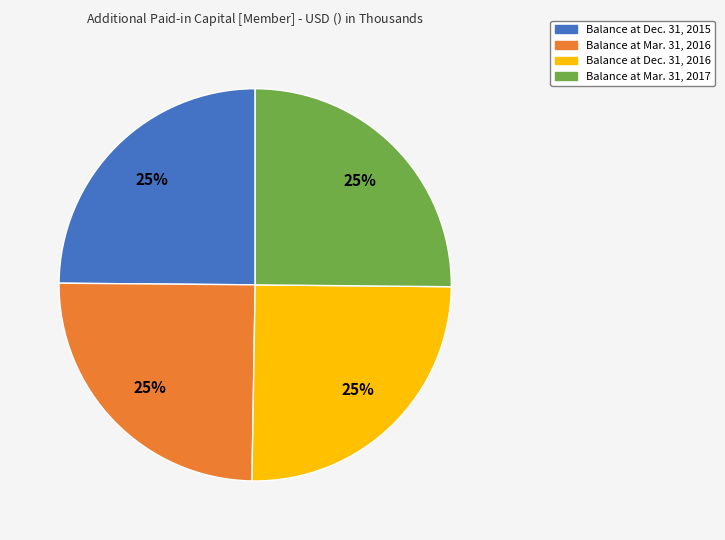

Approximately how many times larger is the value at Balance at Dec. 31, 2015 compared to Balance at Mar. 31, 2016?

1.0